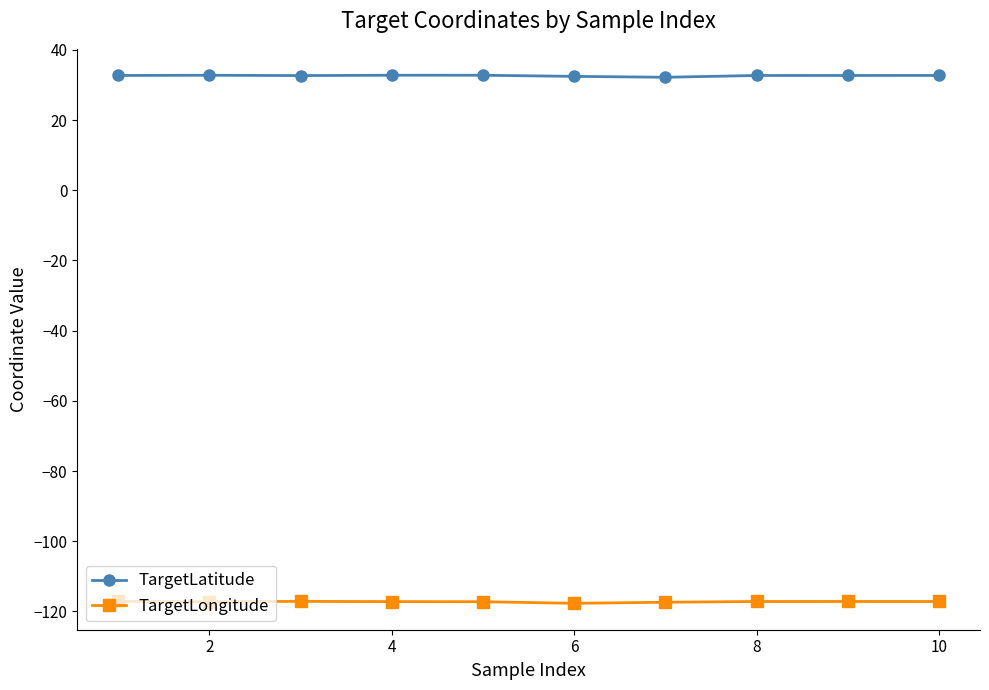

What is the smallest value displayed?

-117.7